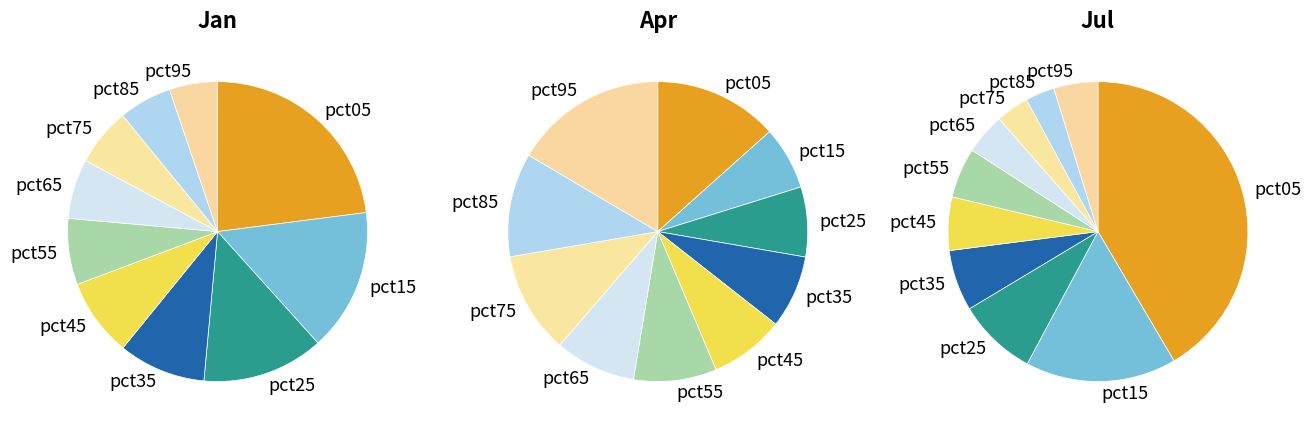

Combined, what portion of the pie is pct55 and pct65?

13.6%